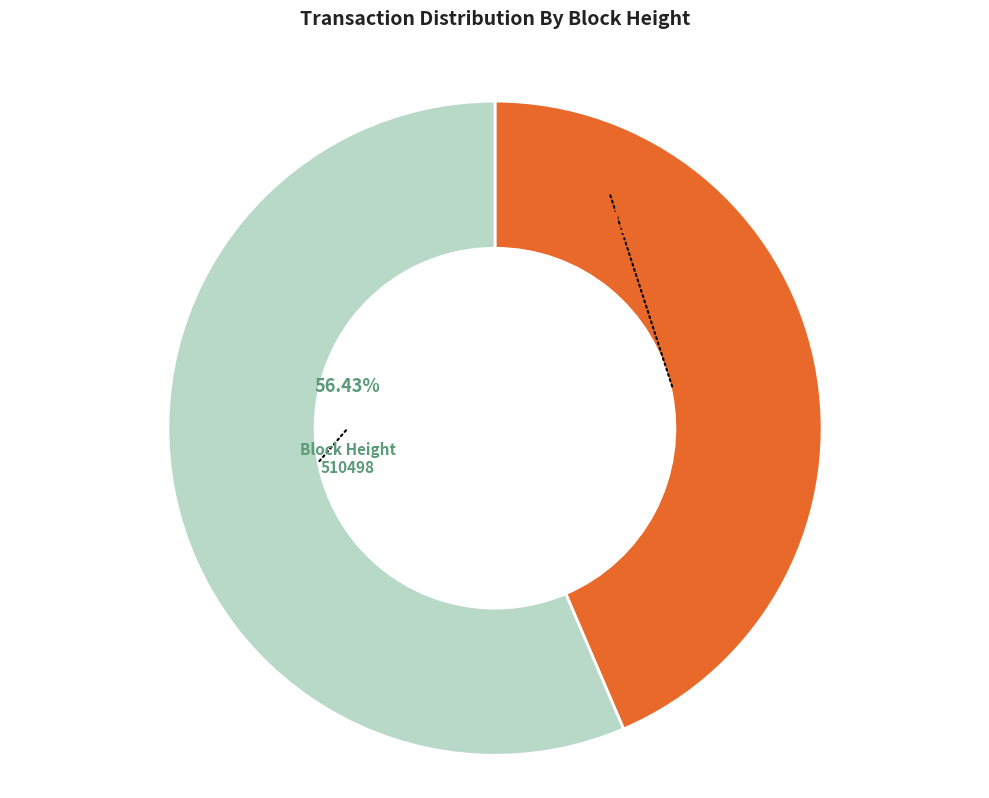

Is there any slice that represents more than half of the pie?

Yes